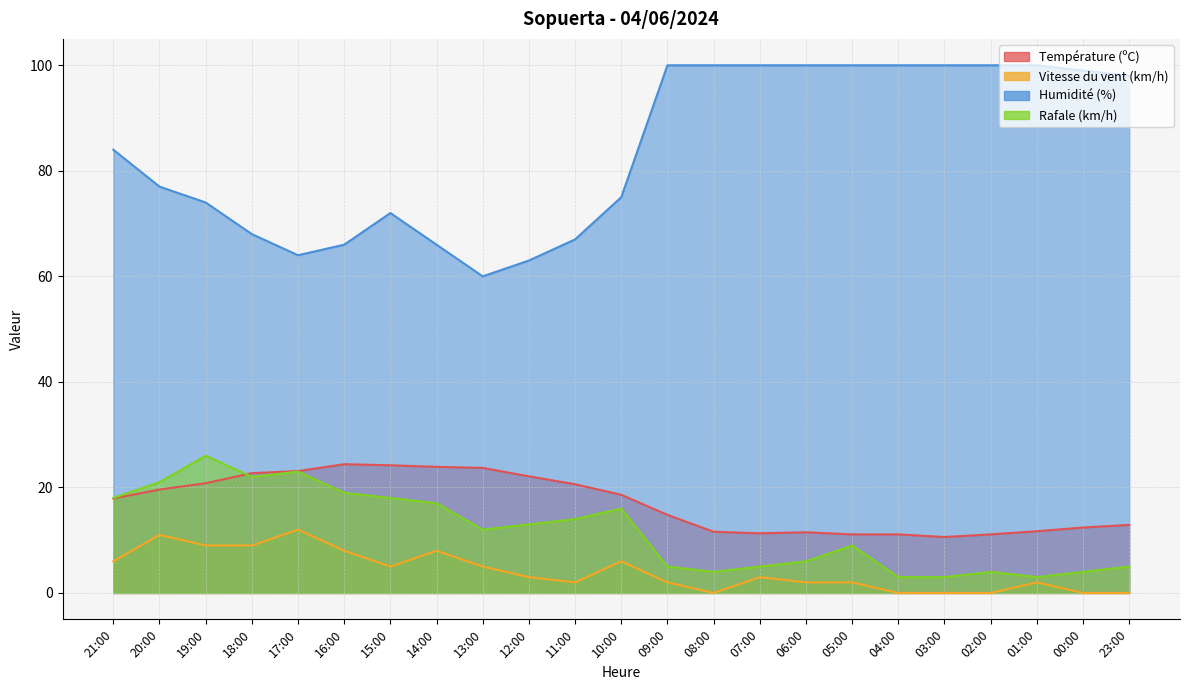

What is the sum of the Vitesse du vent (km/h) values at 18:00 and 04:00?

9.0